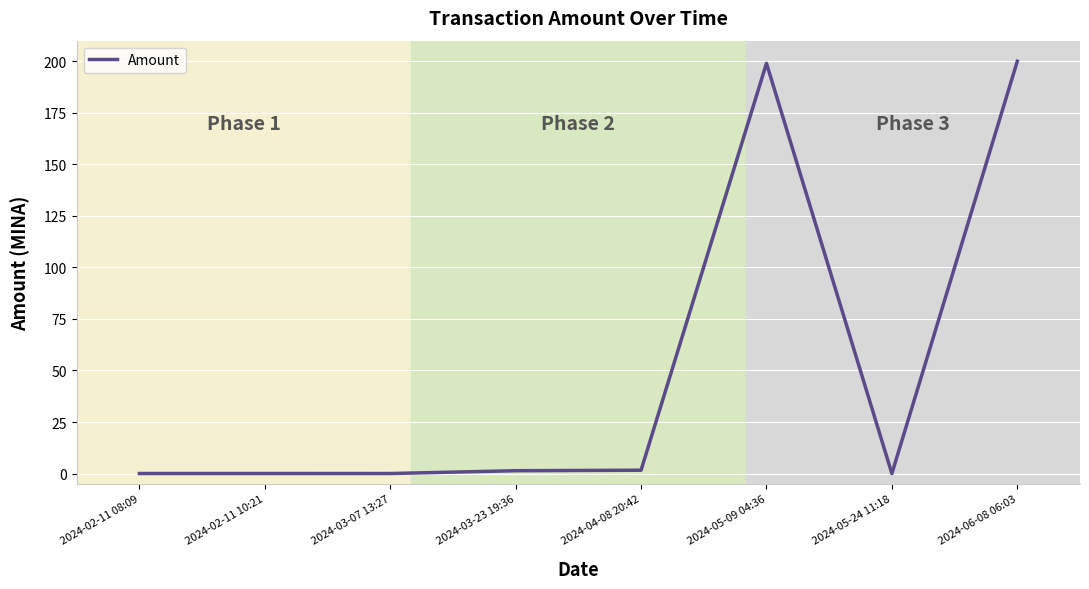

What is the difference between the maximum and minimum values?

200.0